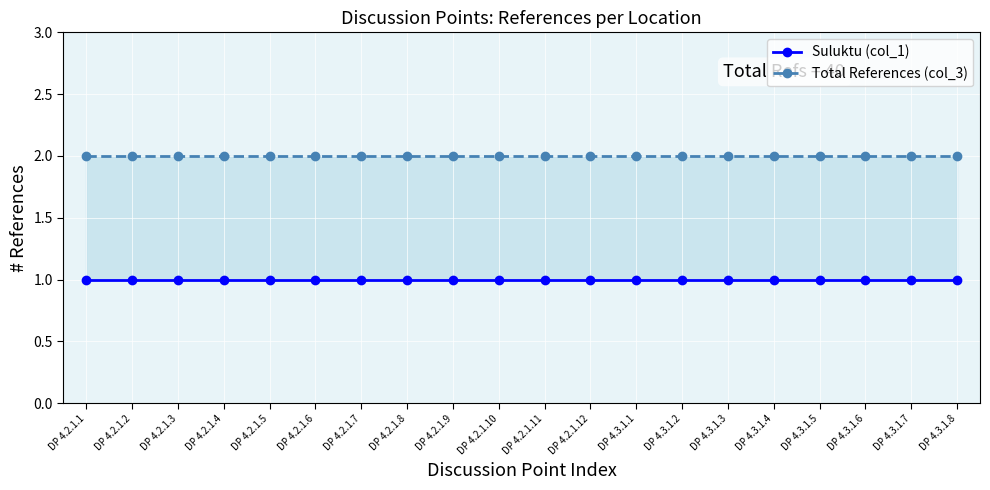

True or false: Total References (col_3) and Suluktu (col_1) cross at least once.

False